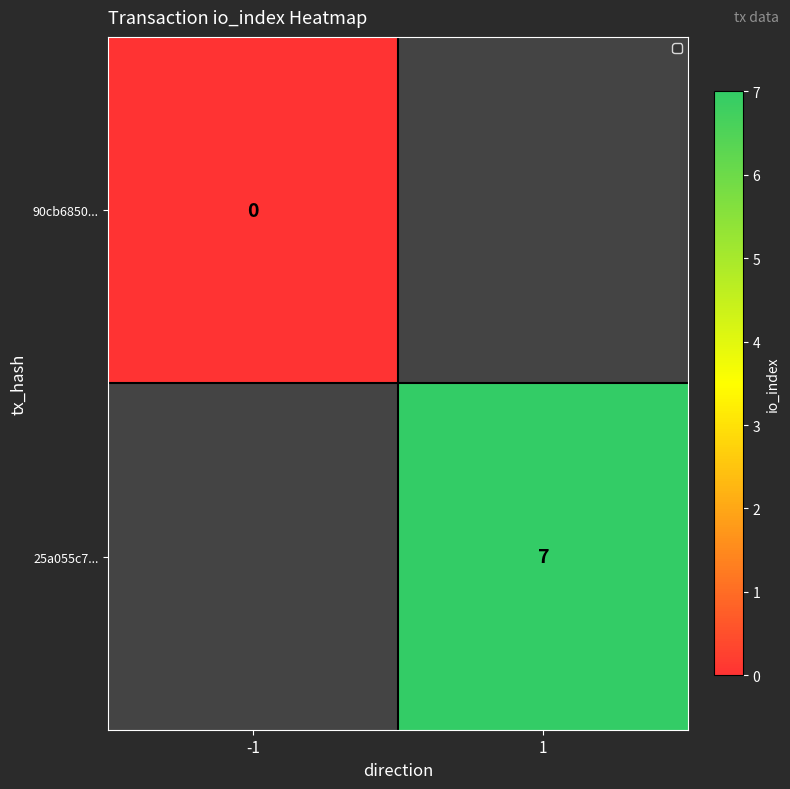

True or false: 25a055c7... has a value of 3 at 1.

False